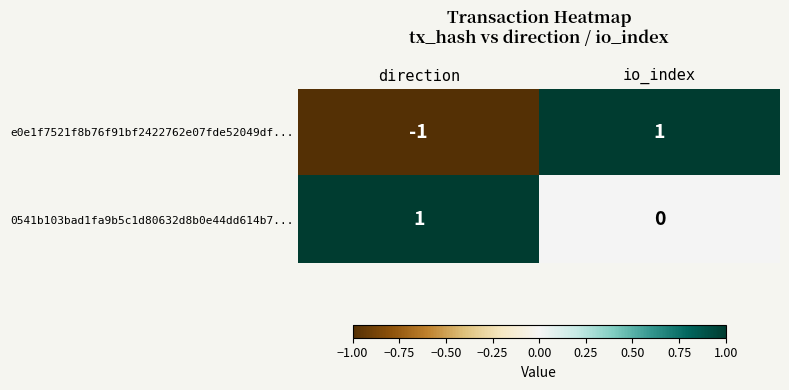

Count the number of categories in the chart.

2